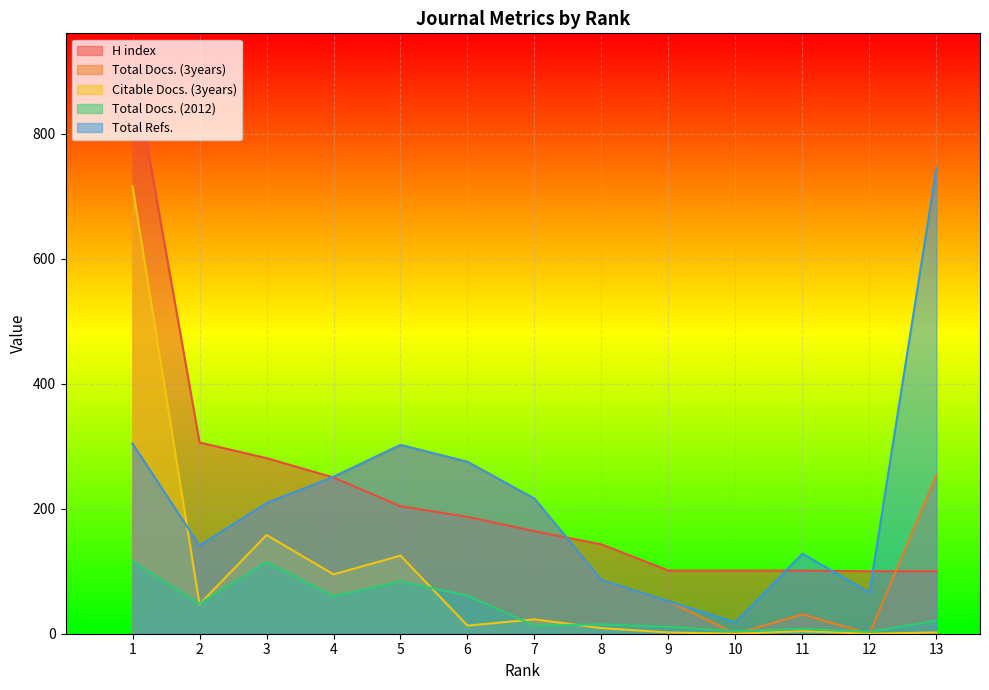

Count the number of categories in the chart.

13